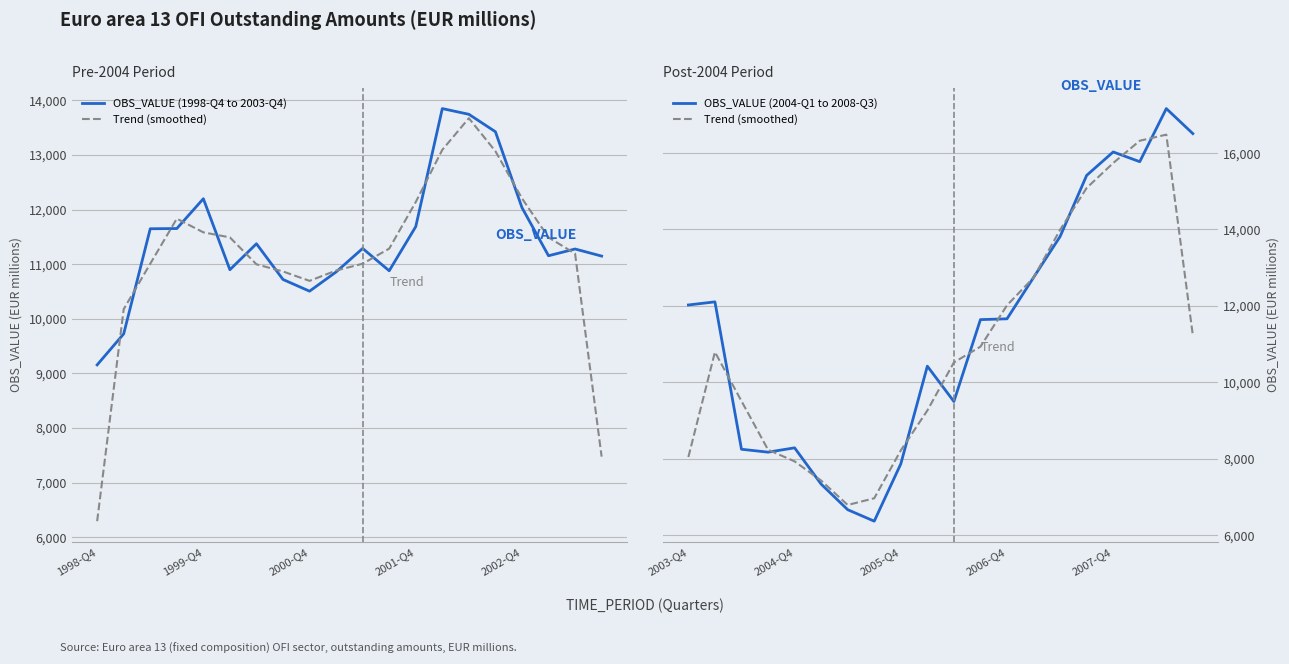

Count the number of categories in the chart.

20